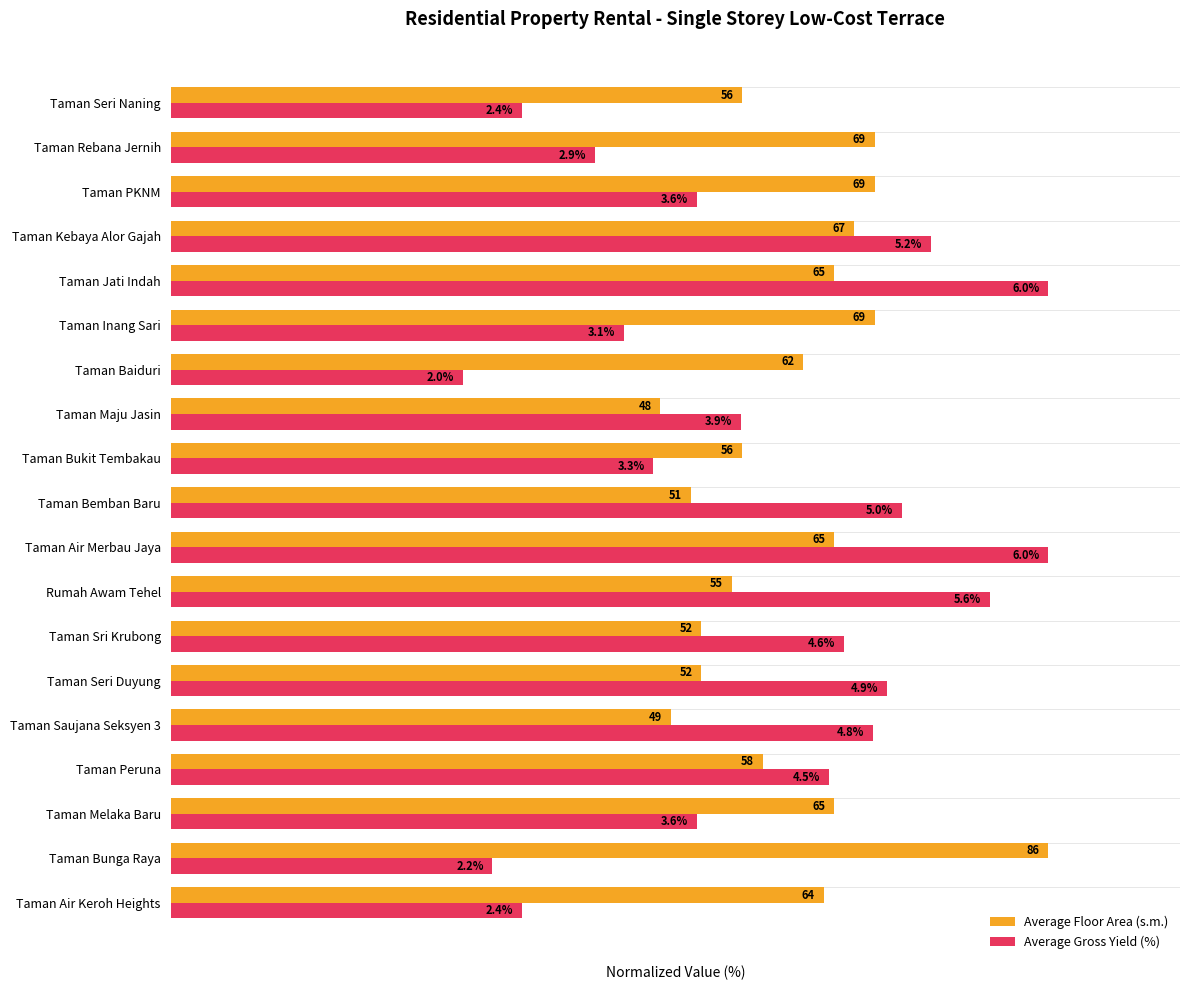

What are all the series names shown in the legend?

Average Floor Area (s.m.), Average Gross Yield (%)